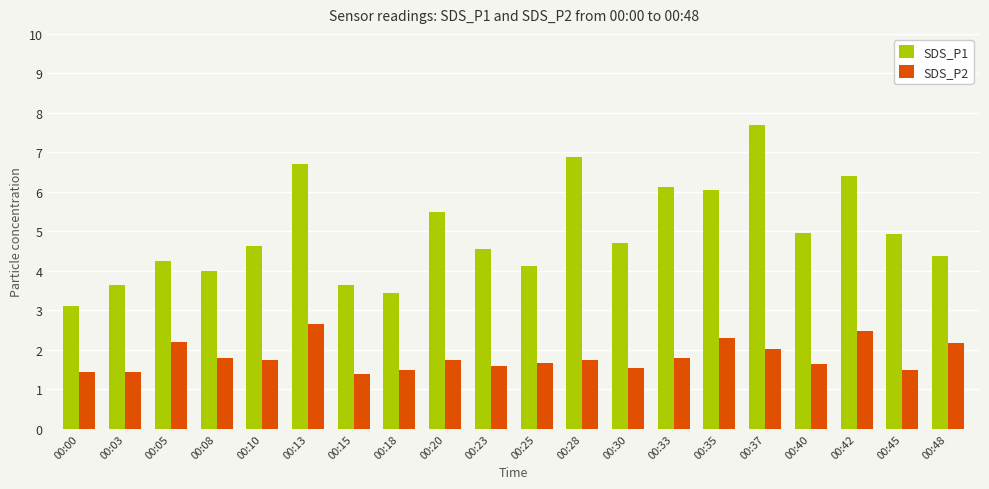

Between 00:40 and 00:42, which series saw the biggest shift?

SDS_P1